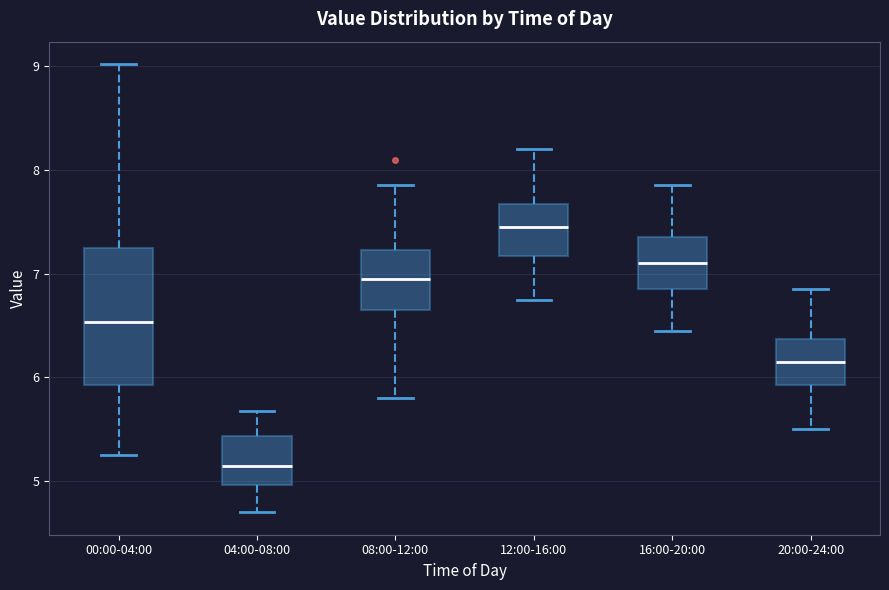

Reading left to right, transcribe this box plot: for each box, give where its median line is, the range the box spans, and where its two whiskers end, as read against the y-axis. The values are not printed on the chart, so give them approximately, as read against the axis.

00:00-04:00: median 6.5, box 5.9 to 7.3, whiskers 5.3 to 9.0
04:00-08:00: median 5.2, box 5.0 to 5.4, whiskers 4.7 to 5.7
08:00-12:00: median 7.0, box 6.7 to 7.2, whiskers 5.8 to 7.9
12:00-16:00: median 7.5, box 7.2 to 7.7, whiskers 6.8 to 8.2
16:00-20:00: median 7.1, box 6.9 to 7.4, whiskers 6.5 to 7.9
20:00-24:00: median 6.2, box 5.9 to 6.4, whiskers 5.5 to 6.9